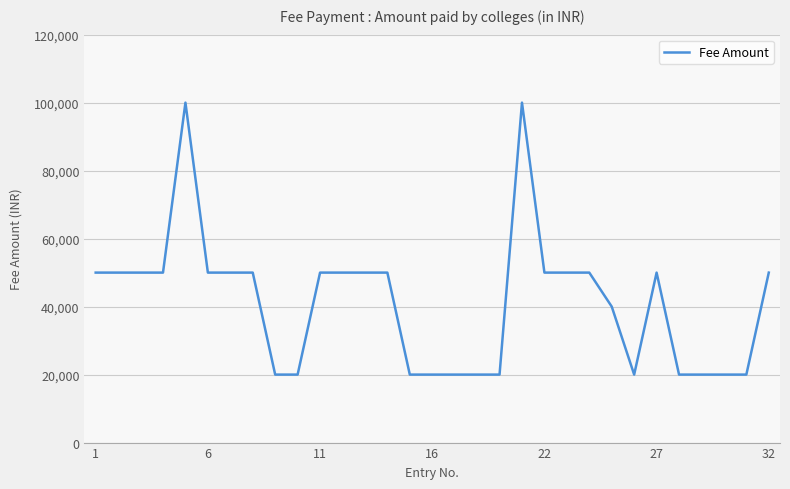

What is the difference between the maximum and minimum values?

80000